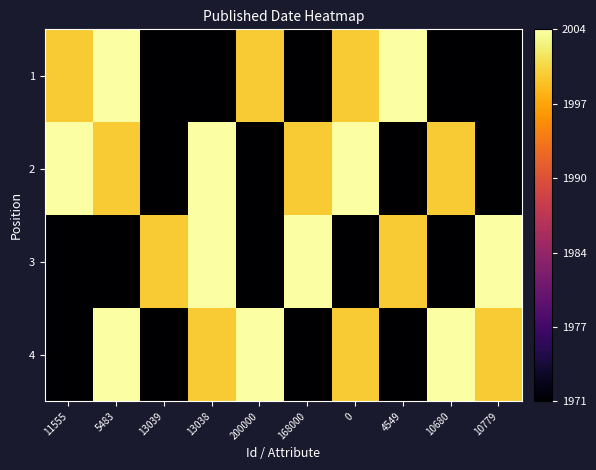

How many distinct data groups are displayed?

4